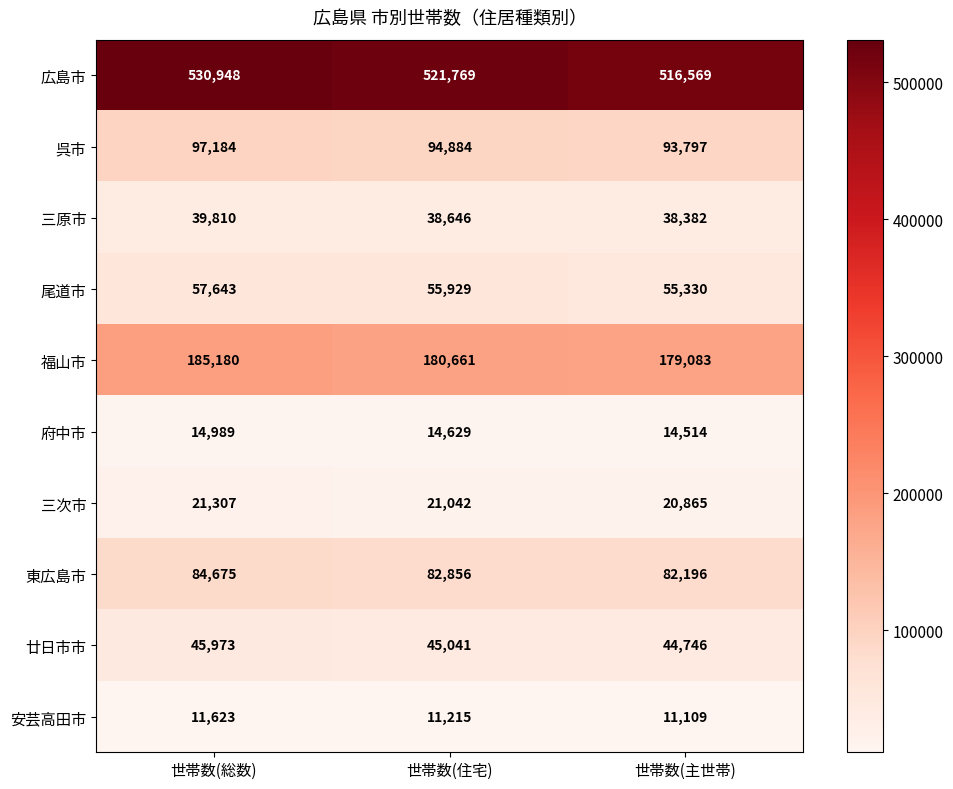

Which label corresponds to the largest value in the chart?

世帯数(総数)